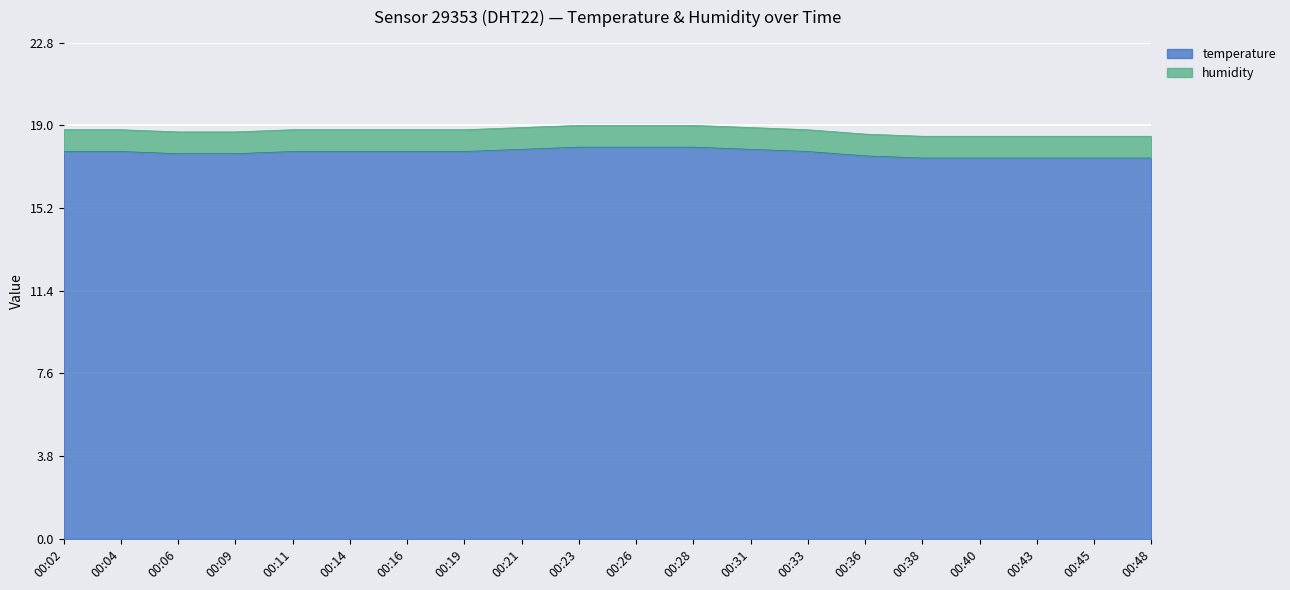

Reading left to right, what are all the values shown in this chart?

00:02=17.8	00:04=17.8	00:06=17.7	00:09=17.7	00:11=17.8	00:14=17.8	00:16=17.8	00:19=17.8	00:21=17.9	00:23=18.0	00:26=18.0	00:28=18.0	00:31=17.9	00:33=17.8	00:36=17.6	00:38=17.5	00:40=17.5	00:43=17.5	00:45=17.5	00:48=17.5